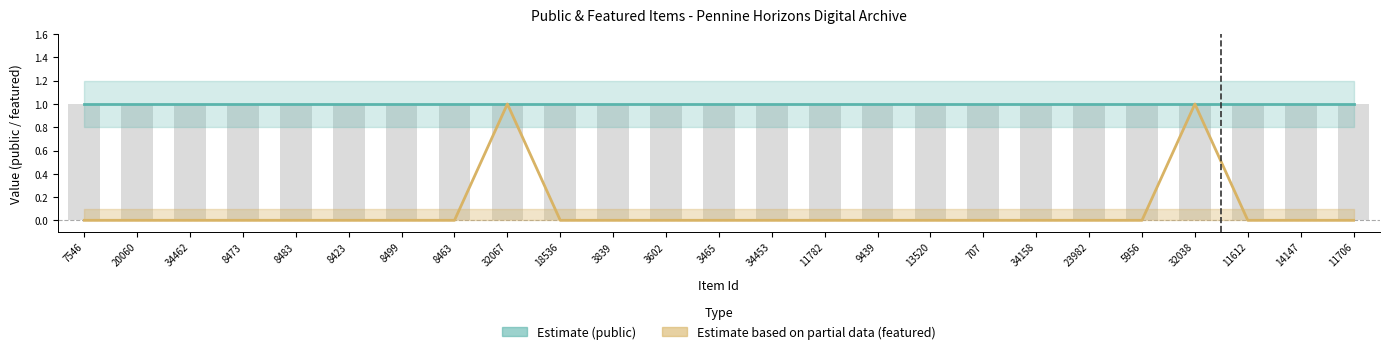

What is the maximum value for Estimate (public)?

1